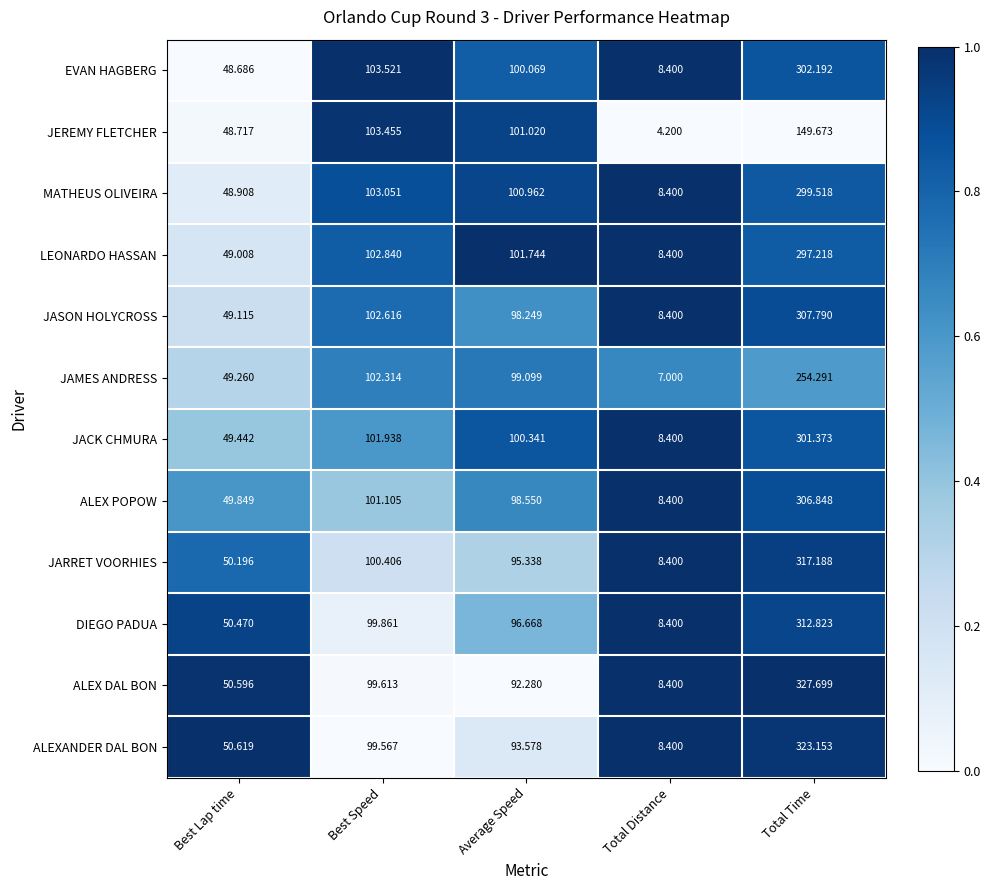

Rank the series at Total Time from lowest to highest value.

JEREMY FLETCHER, JAMES ANDRESS, LEONARDO HASSAN, MATHEUS OLIVEIRA, JACK CHMURA, EVAN HAGBERG, ALEX POPOW, JASON HOLYCROSS, DIEGO PADUA, JARRET VOORHIES, ALEXANDER DAL BON, ALEX DAL BON